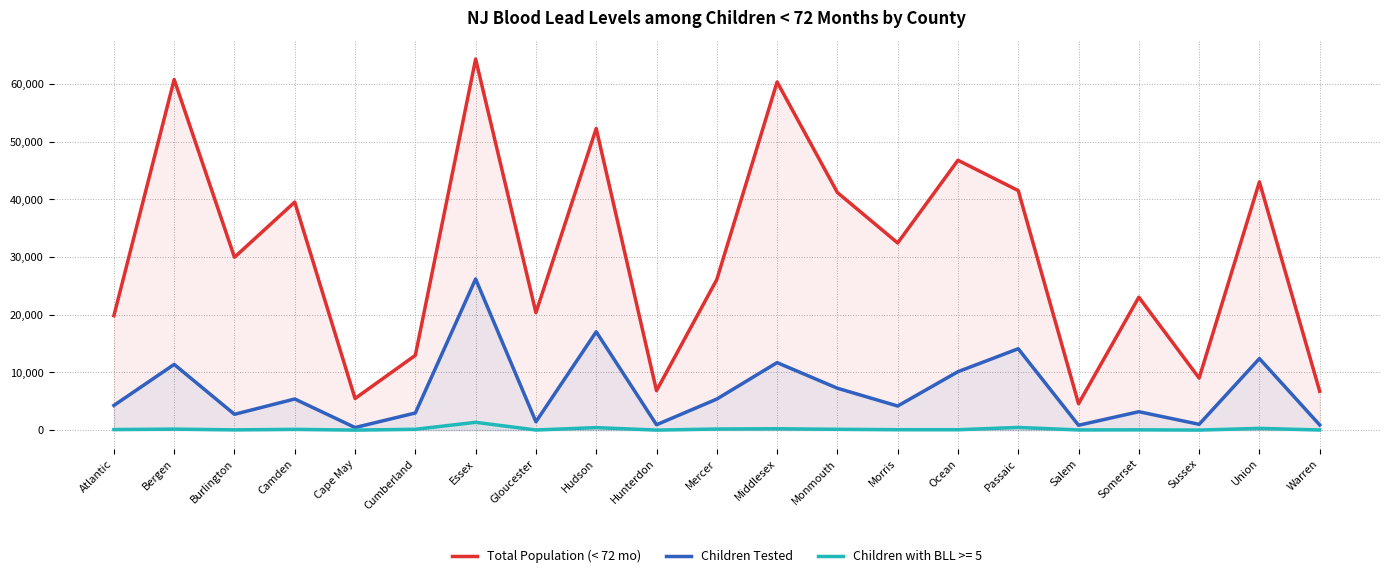

Which category has the highest value in the Total Population (< 72 mo) series?

Essex